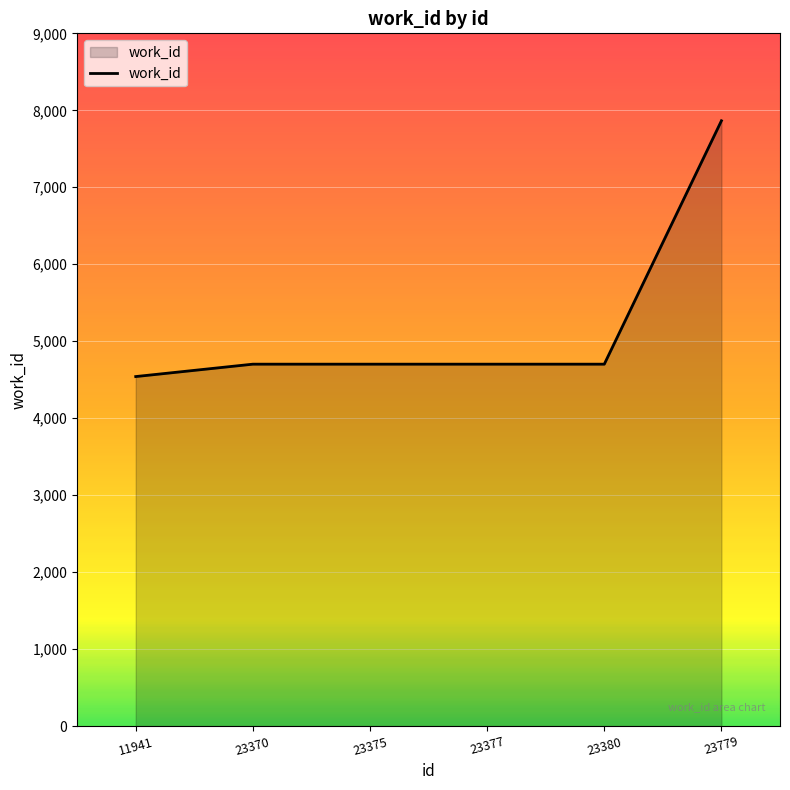

How many series are shown in this chart?

1